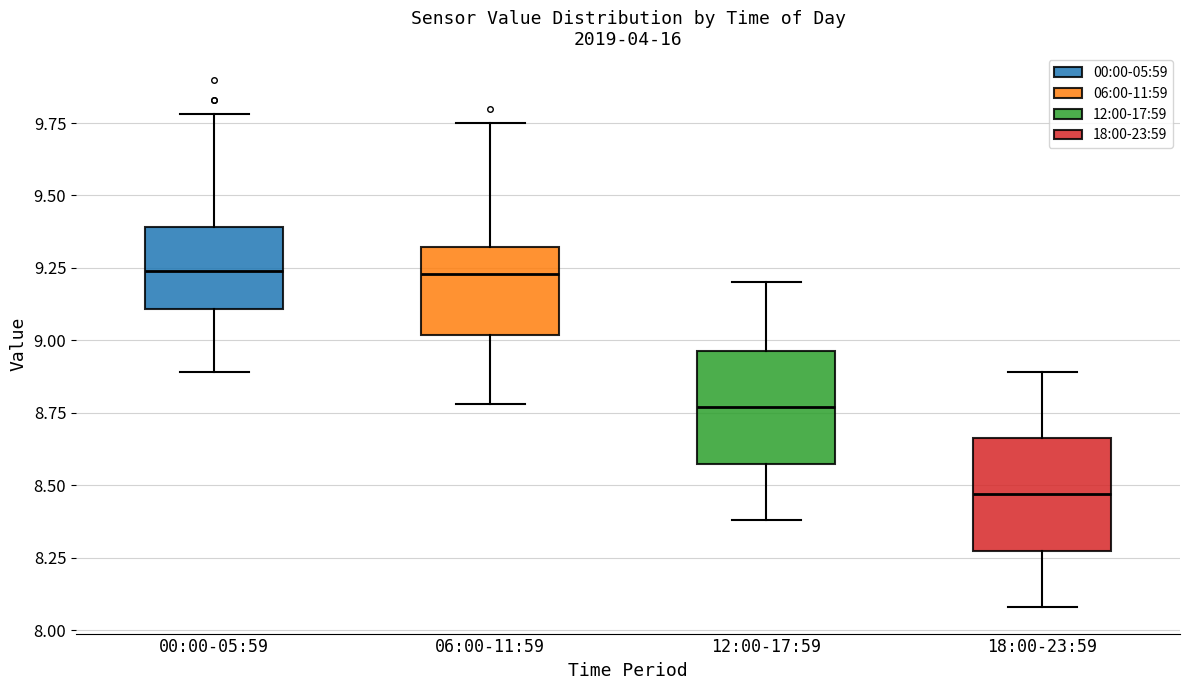

Reading left to right, read every box against the y-axis: the position of its median line, the range the box covers, and the ends of its whiskers. The values are not printed on the chart, so give them approximately, as read against the axis.

00:00-05:59: median 9.25, box 9.10 to 9.40, whiskers 8.90 to 9.80
06:00-11:59: median 9.25, box 9.00 to 9.30, whiskers 8.80 to 9.75
12:00-17:59: median 8.75, box 8.60 to 8.95, whiskers 8.40 to 9.20
18:00-23:59: median 8.45, box 8.30 to 8.65, whiskers 8.10 to 8.90